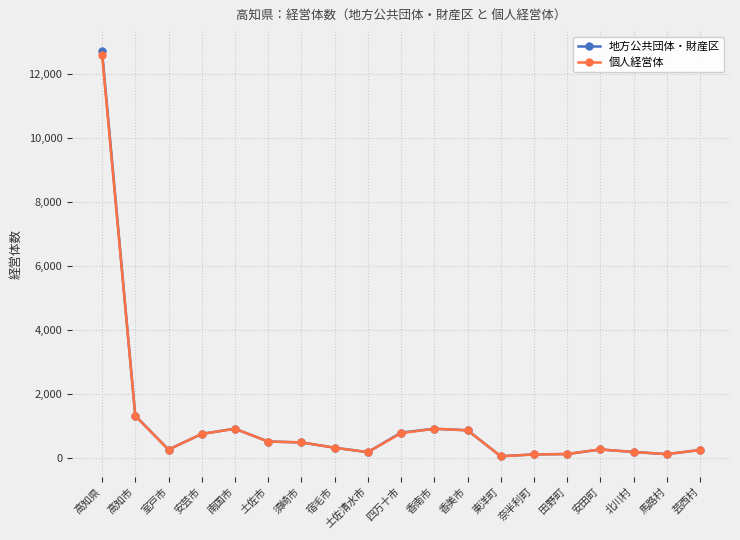

At which category does 個人経営体 reach its first local valley?

室戸市